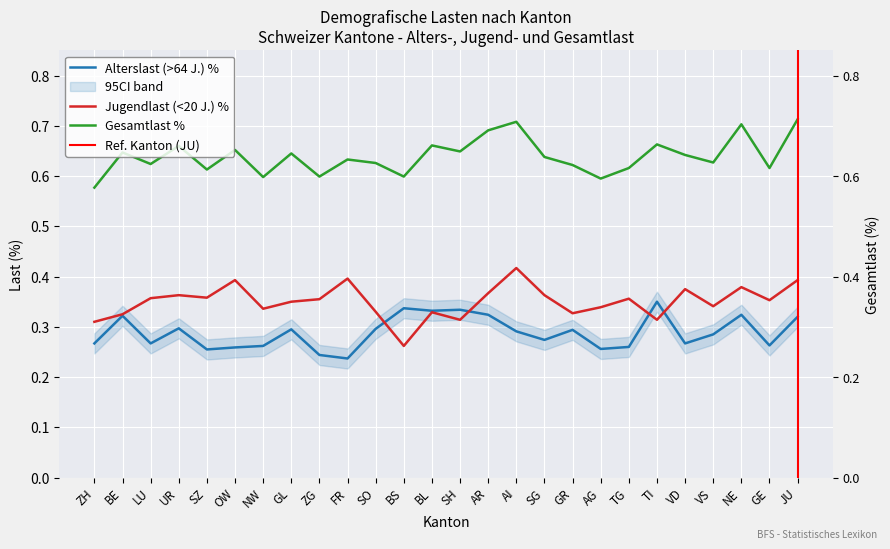

Read the Alterslast (>64 J.) % value at SZ.

0.3